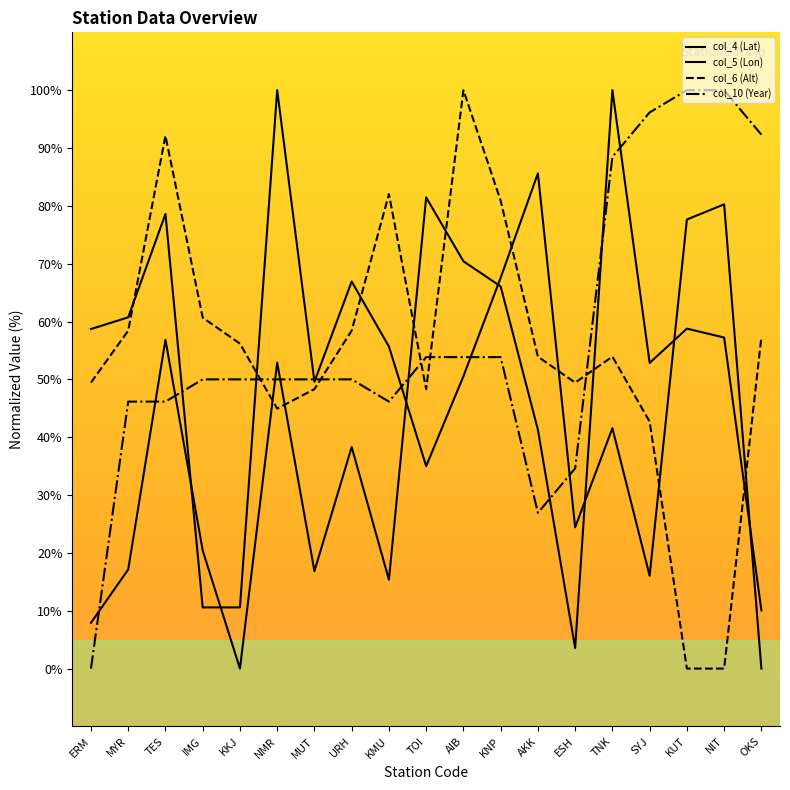

At which label does col_6 (Alt) reach its peak?

AIB